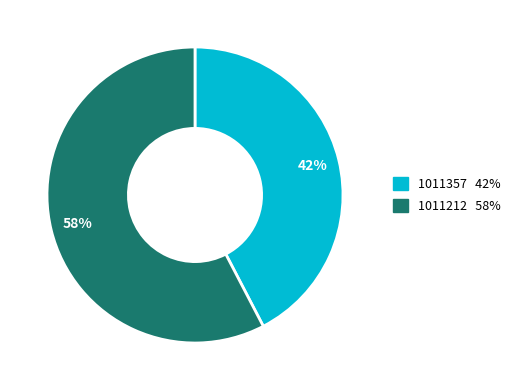

Is the sum of 1011212 and 1011357 greater than half?

Yes